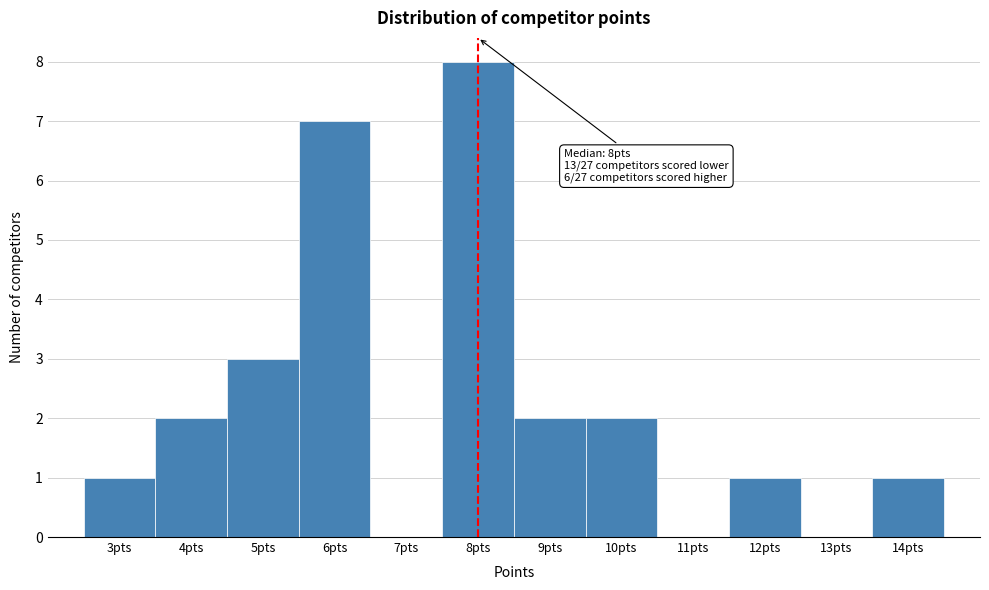

Over which range of the x-axis is the bar tallest?

7.5 to 8.5